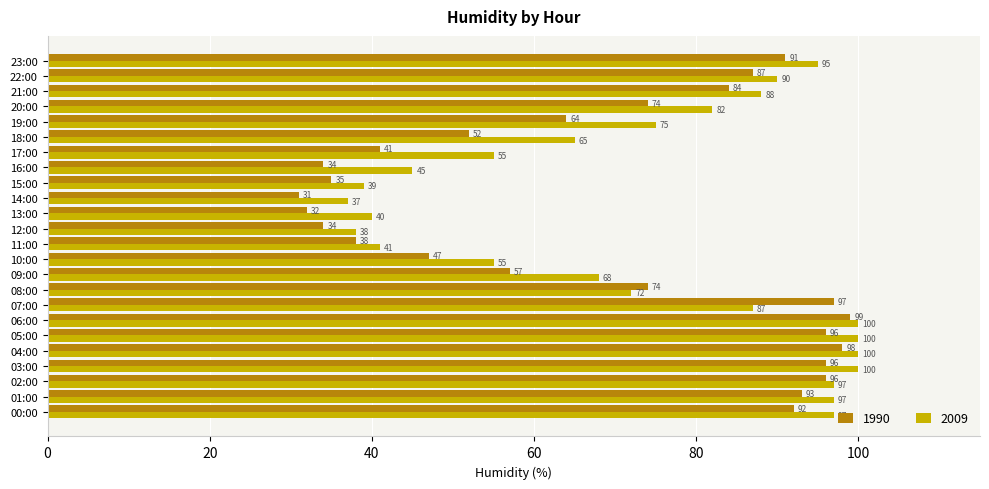

What are all the series names shown in the legend?

1990, 2009